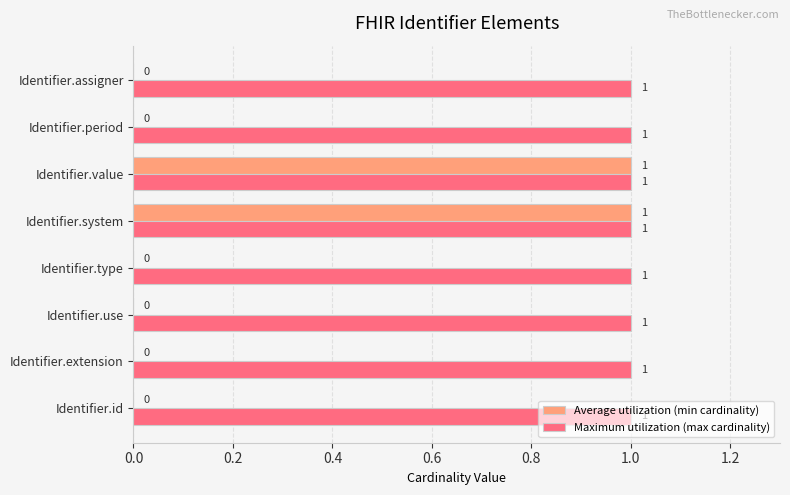

What are all the series names shown in the legend?

Average utilization (min cardinality), Maximum utilization (max cardinality)